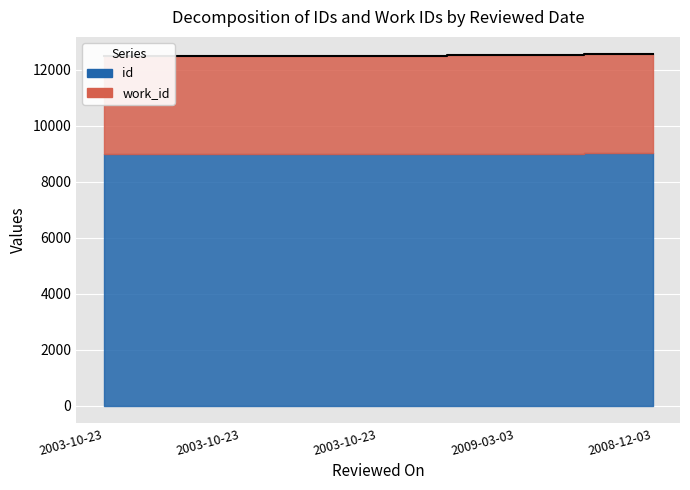

What is the minimum value shown in the chart?

12482